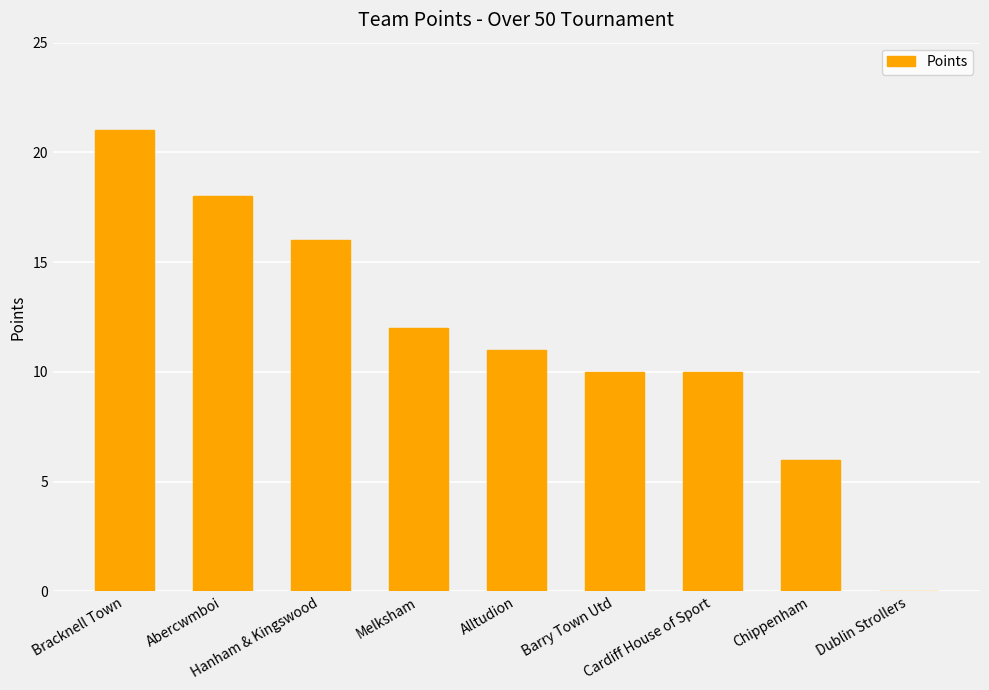

Reading left to right, transcribe all the data shown in this chart.

Bracknell Town=21	Abercwmboi=18	Hanham & Kingswood=16	Melksham=12	Alltudion=11	Barry Town Utd=10	Cardiff House of Sport=10	Chippenham=6	Dublin Strollers=0